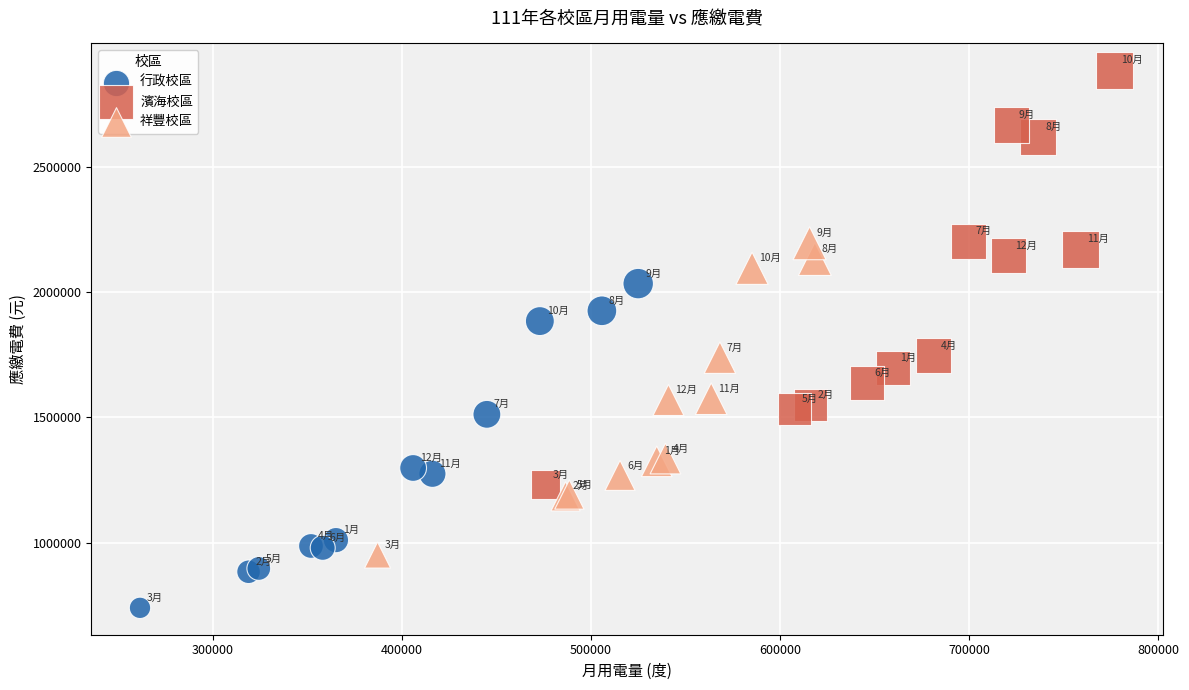

Which series reaches the minimum Y coordinate?

行政校區